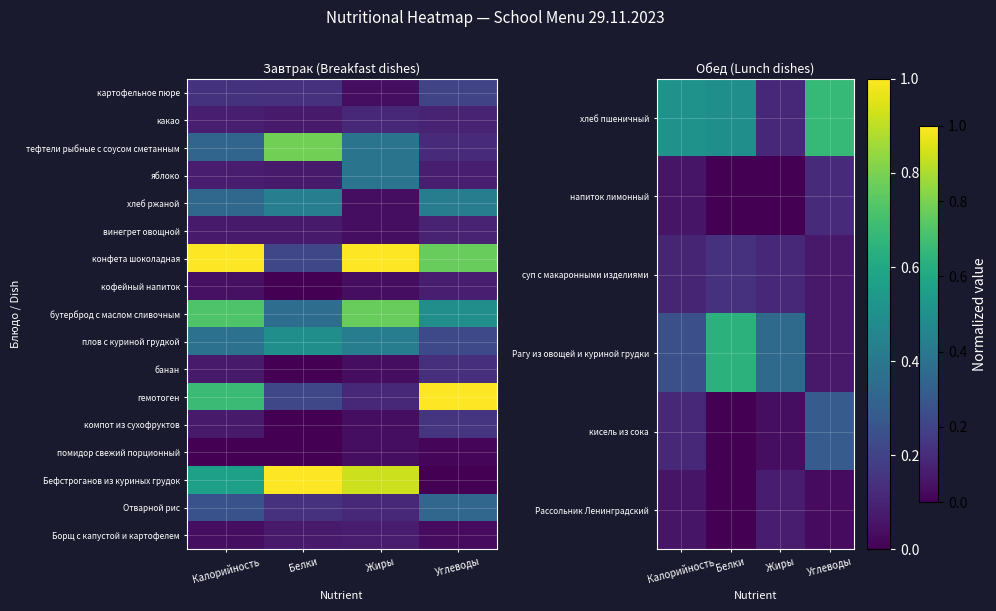

Is it true that конфета шоколадная equals 1.0 at Жиры?

True